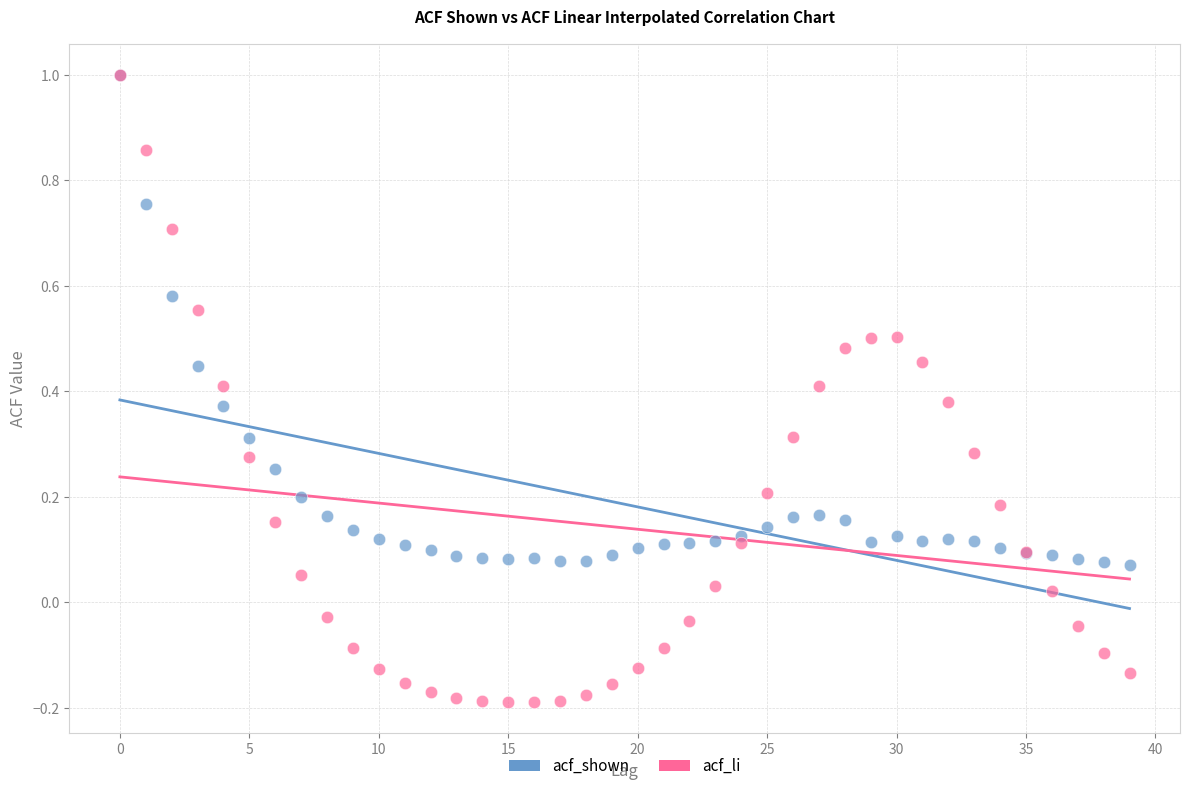

Which series has the largest Y range (max minus min)?

acf_li